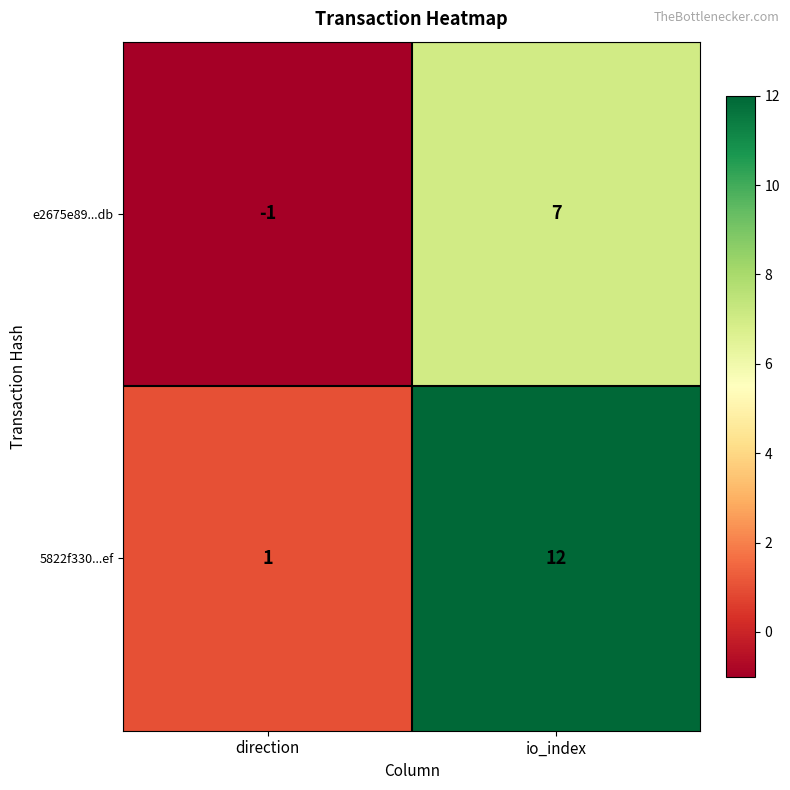

What is the highest value of the e2675e89...db series?

7